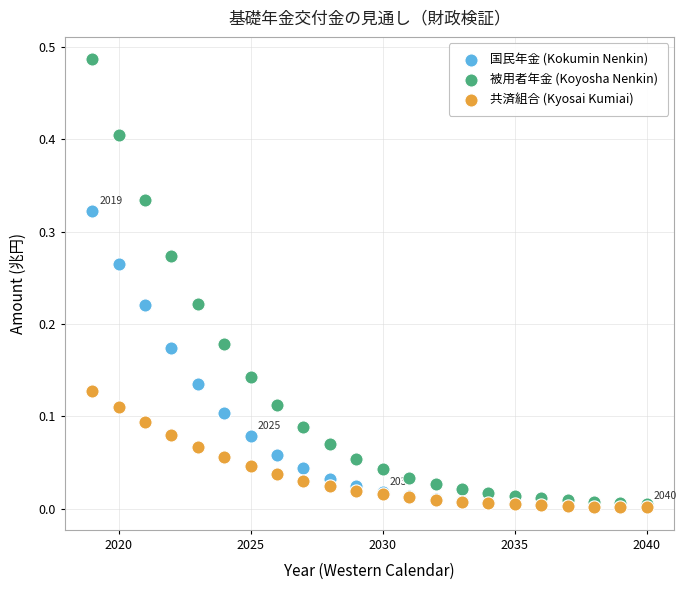

Which series reaches the maximum Y coordinate?

被用者年金 (Koyosha Nenkin)